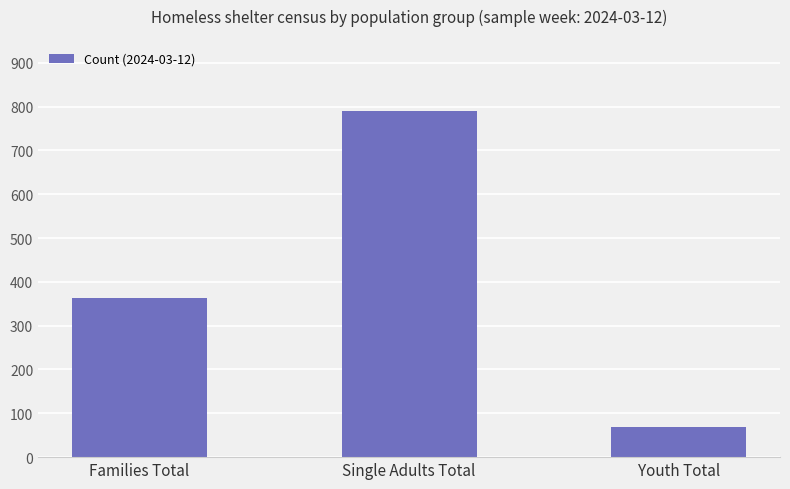

Is it true that the value at Single Adults Total is 1107?

False